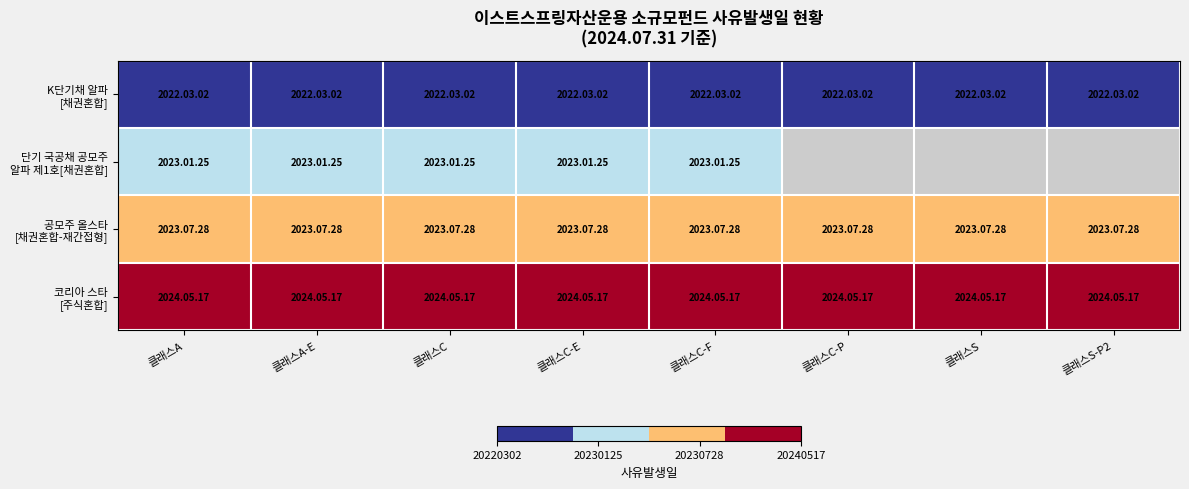

Is it true that 공모주 올스타 [채권혼합-재간접형] equals 1.1 at 클래스C-E?

False